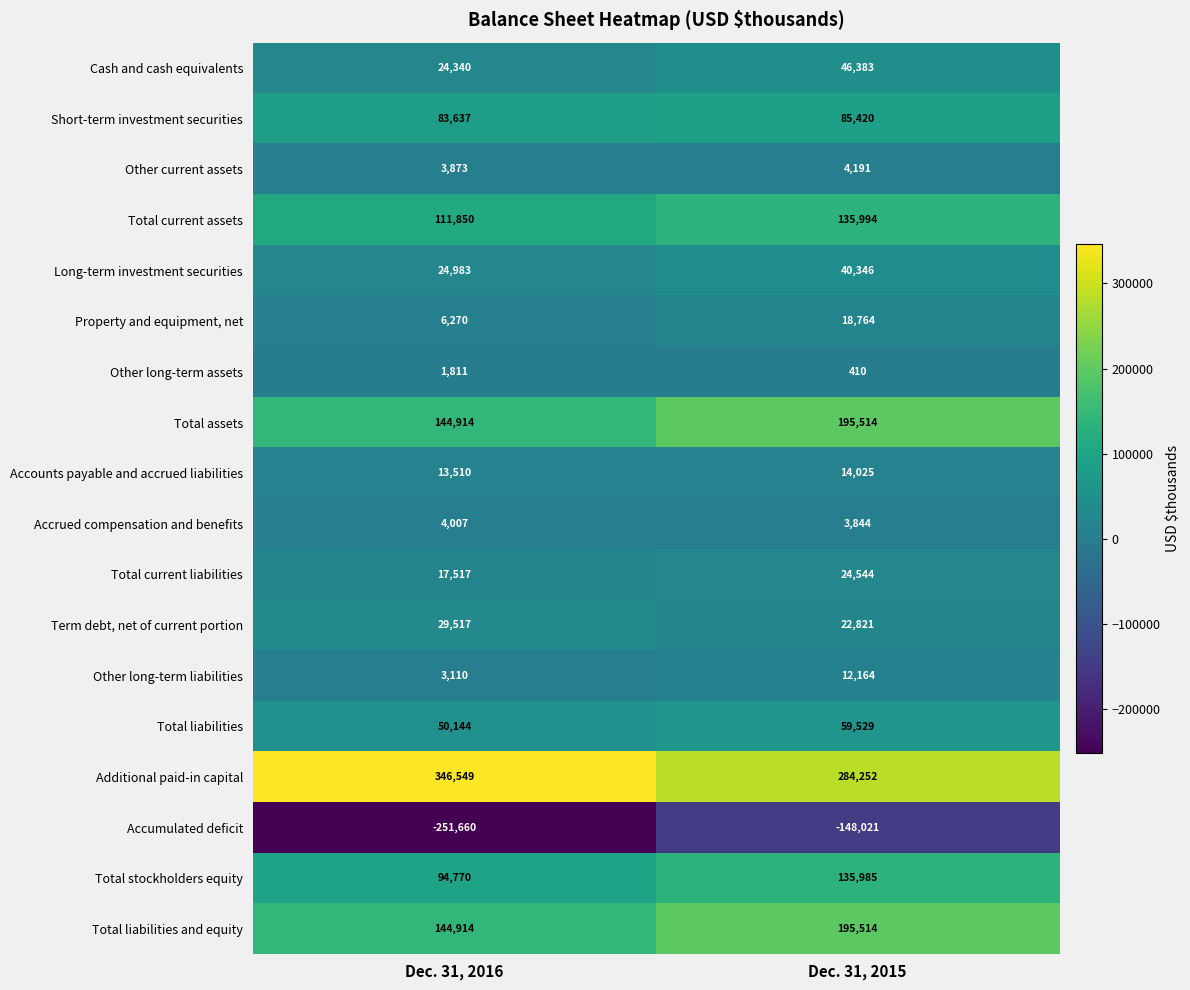

Which series has the widest spread of values?

Accumulated deficit